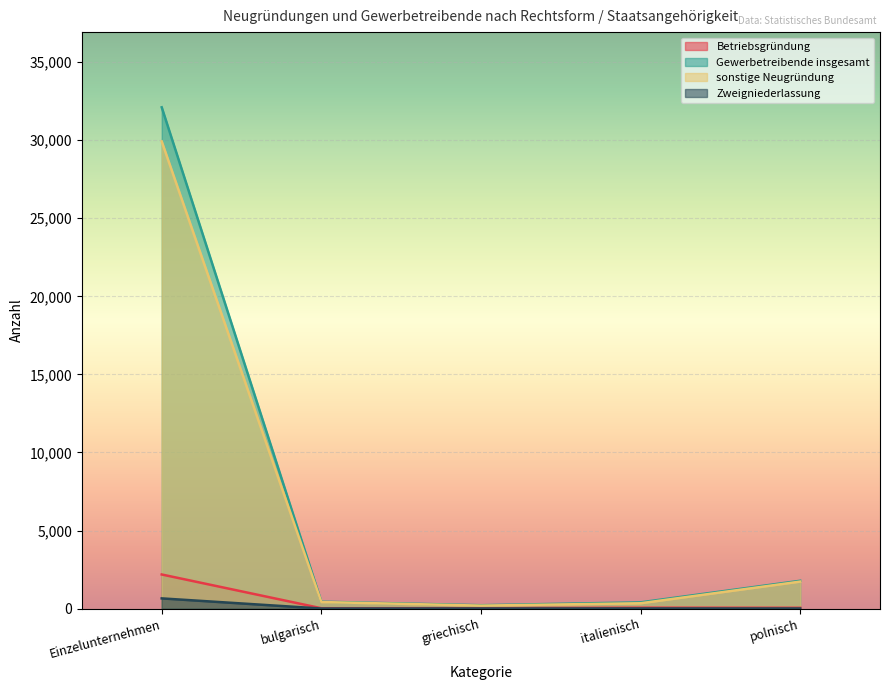

Between bulgarisch and italienisch, which is larger?

italienisch